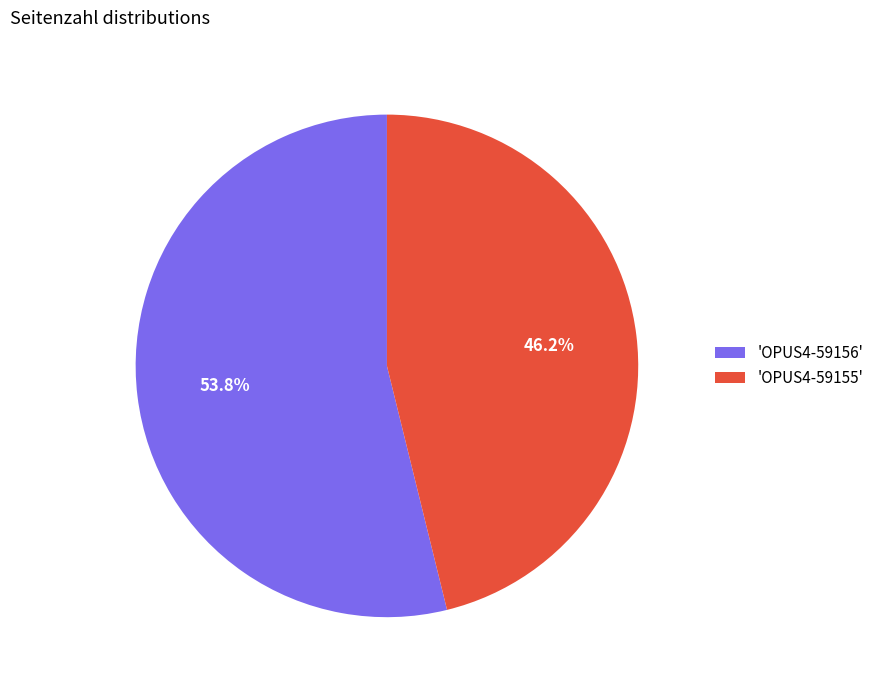

Rank the categories by value from highest to lowest.

'OPUS4-59156', 'OPUS4-59155'